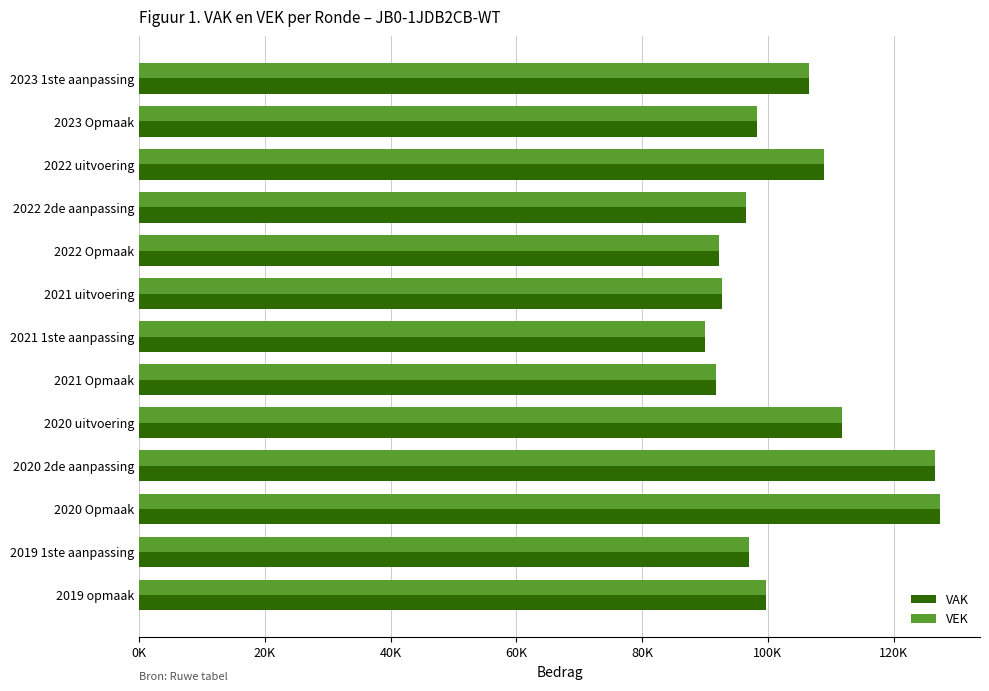

What are all the series names shown in the legend?

VAK, VEK